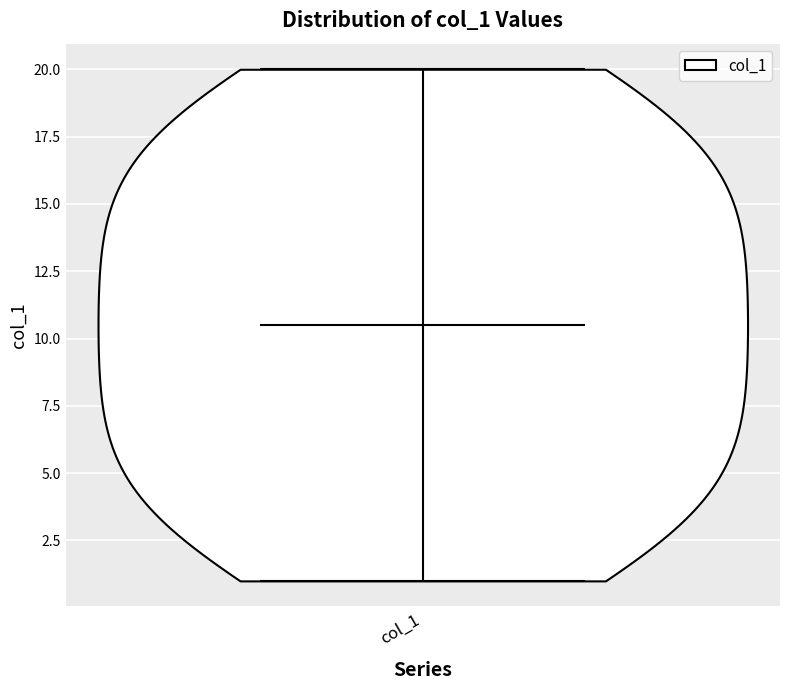

Where does the median line of the violin for col_1 sit on the y-axis? The values are not printed on the chart, so give them approximately, as read against the axis.

10.5